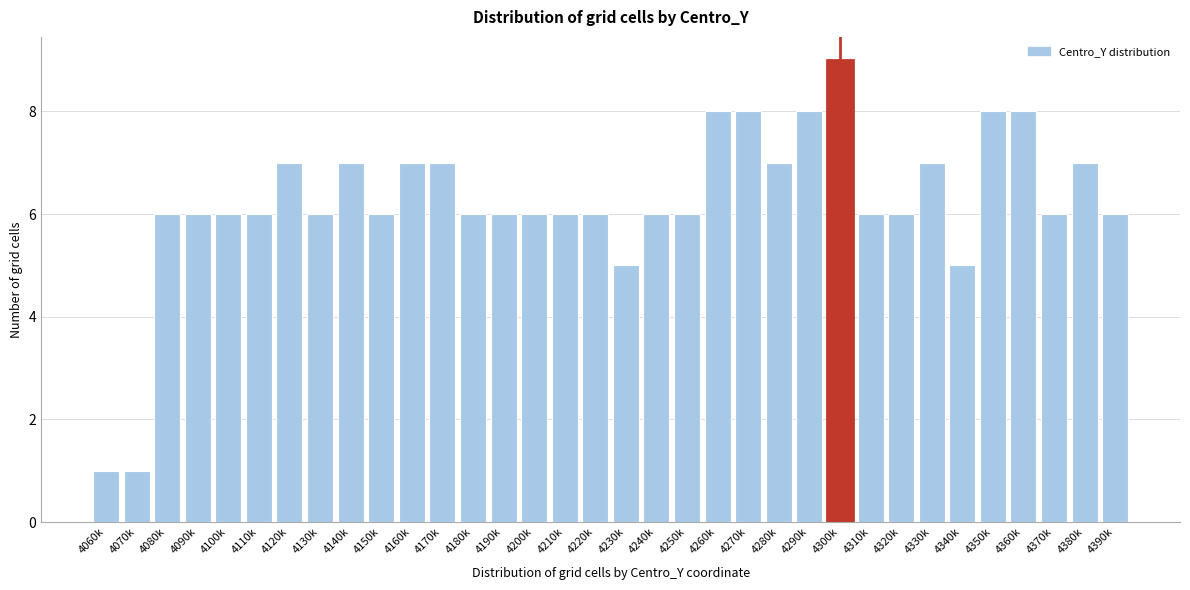

What is the difference between the maximum and minimum values?

8